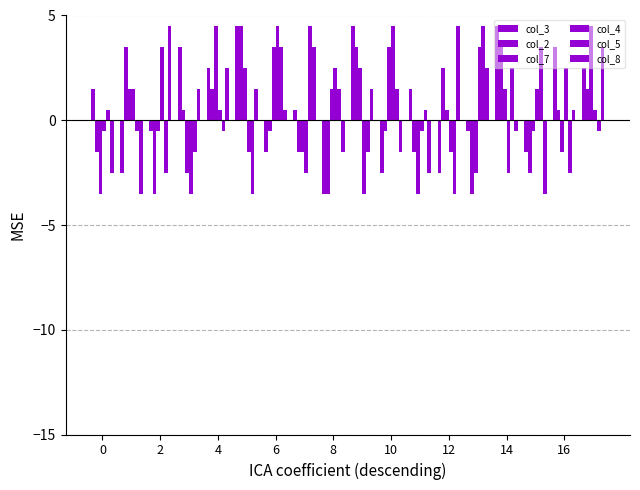

Does the chart contain stacked bars?

No